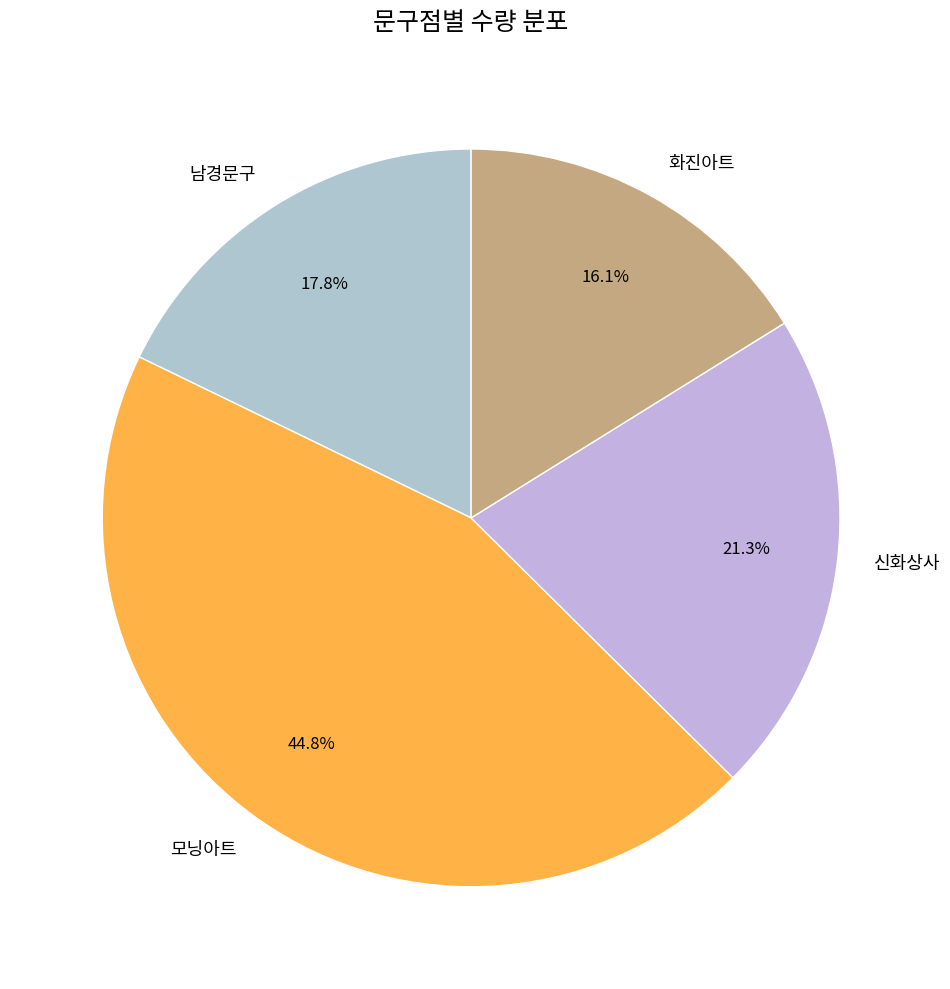

How many segments does this pie chart have?

4